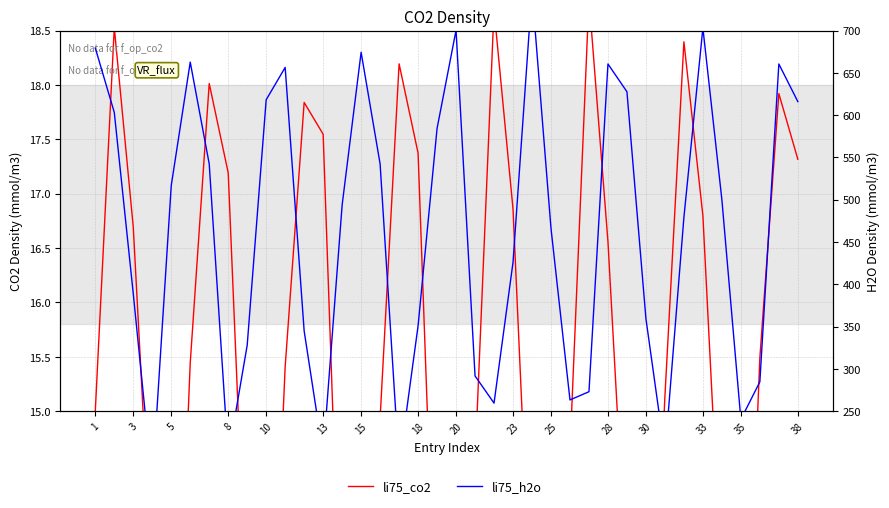

How many data points does each series have?

38